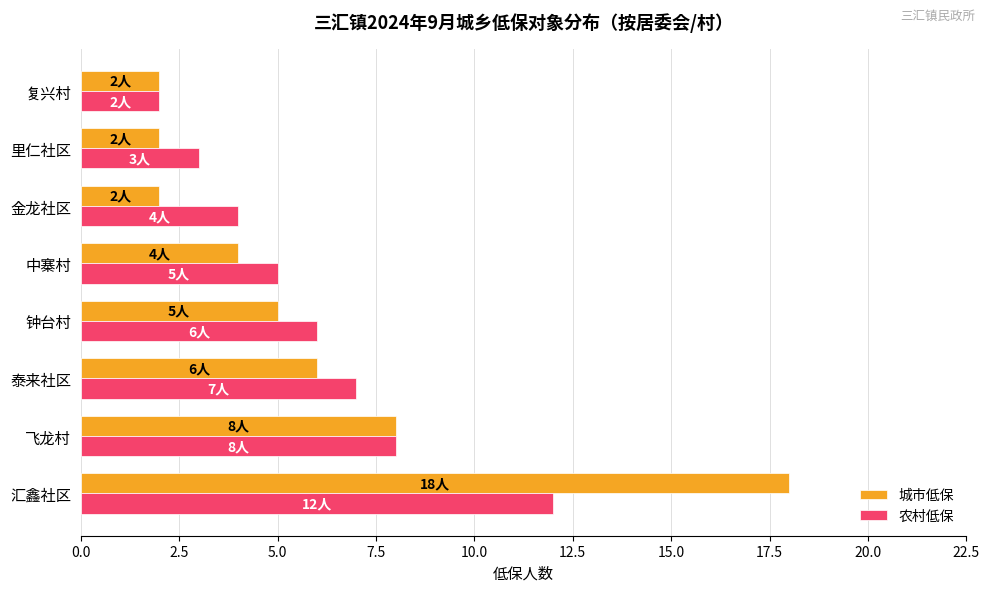

What is the spread (max minus min) of values at 汇鑫社区?

6